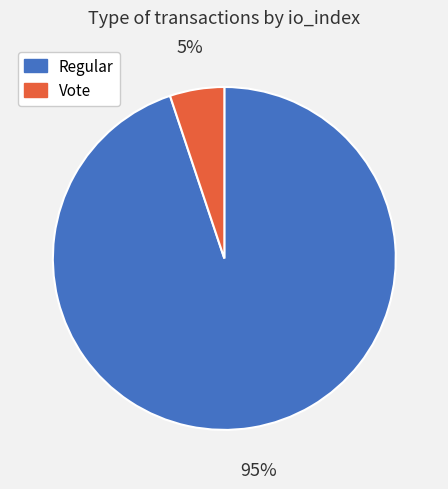

True or false: Regular accounts for 81% of the total.

False